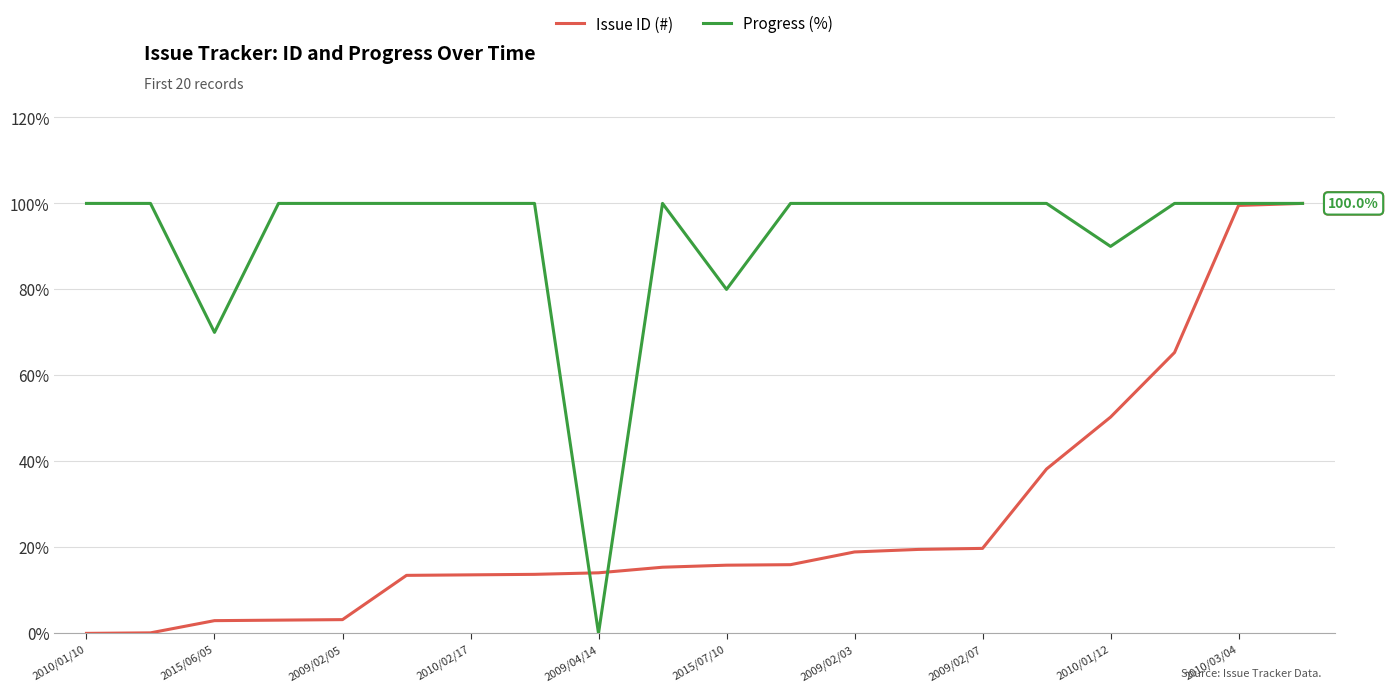

List the series in order of their overall mean, lowest first.

Issue ID (#), Progress (%)